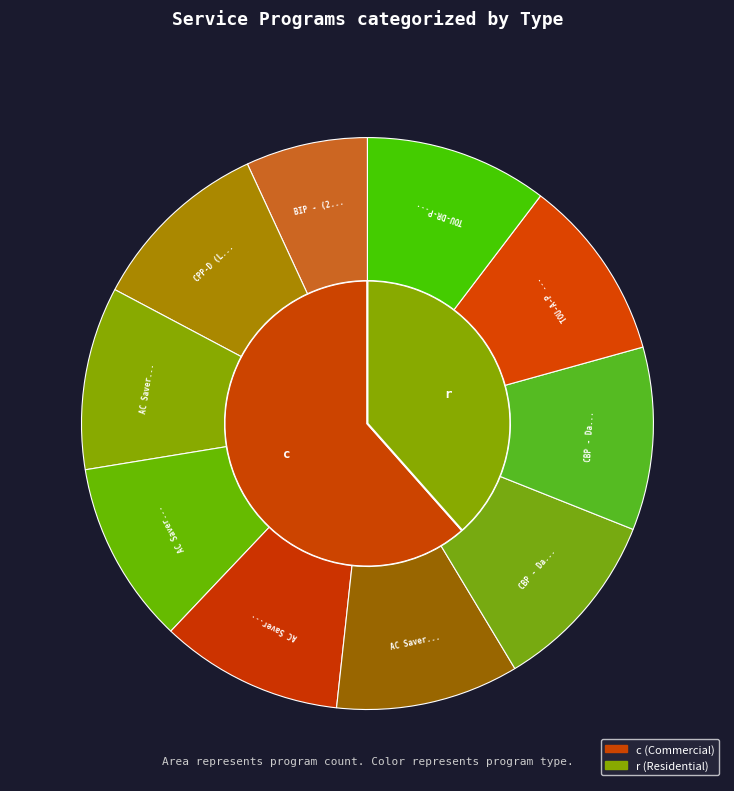

Which category has the smallest portion of the pie?

BIP - (20 minute option)